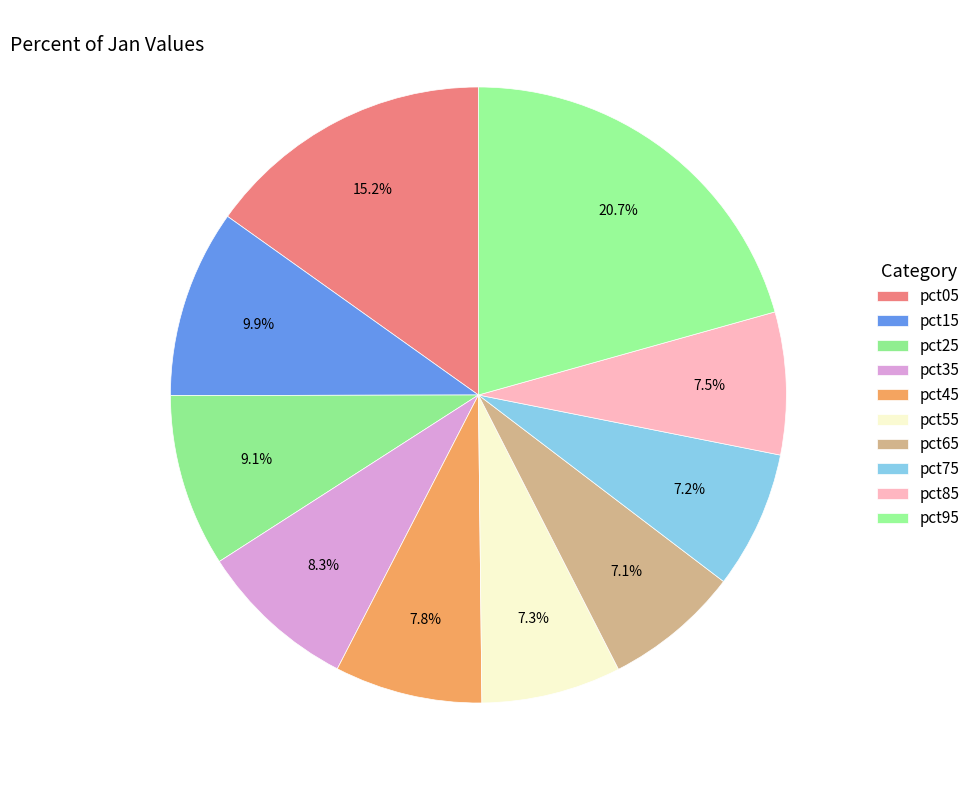

What is the ratio of the value at pct25 to the value at pct95?

0.4